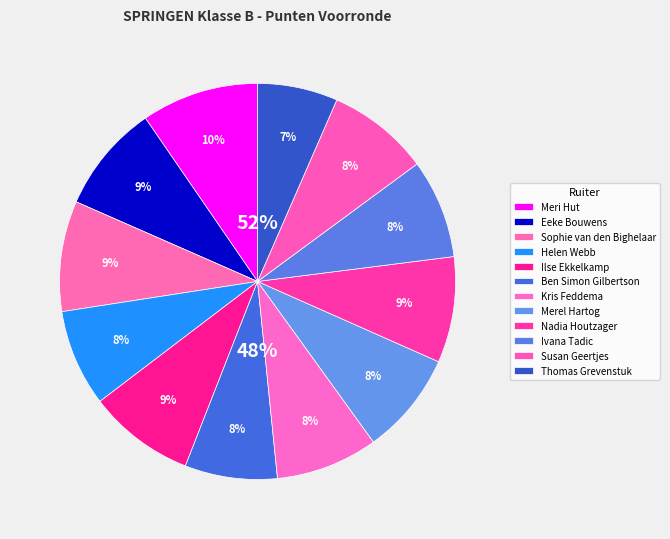

What is the change in value from Helen Webb to Susan Geertjes?

+3.5